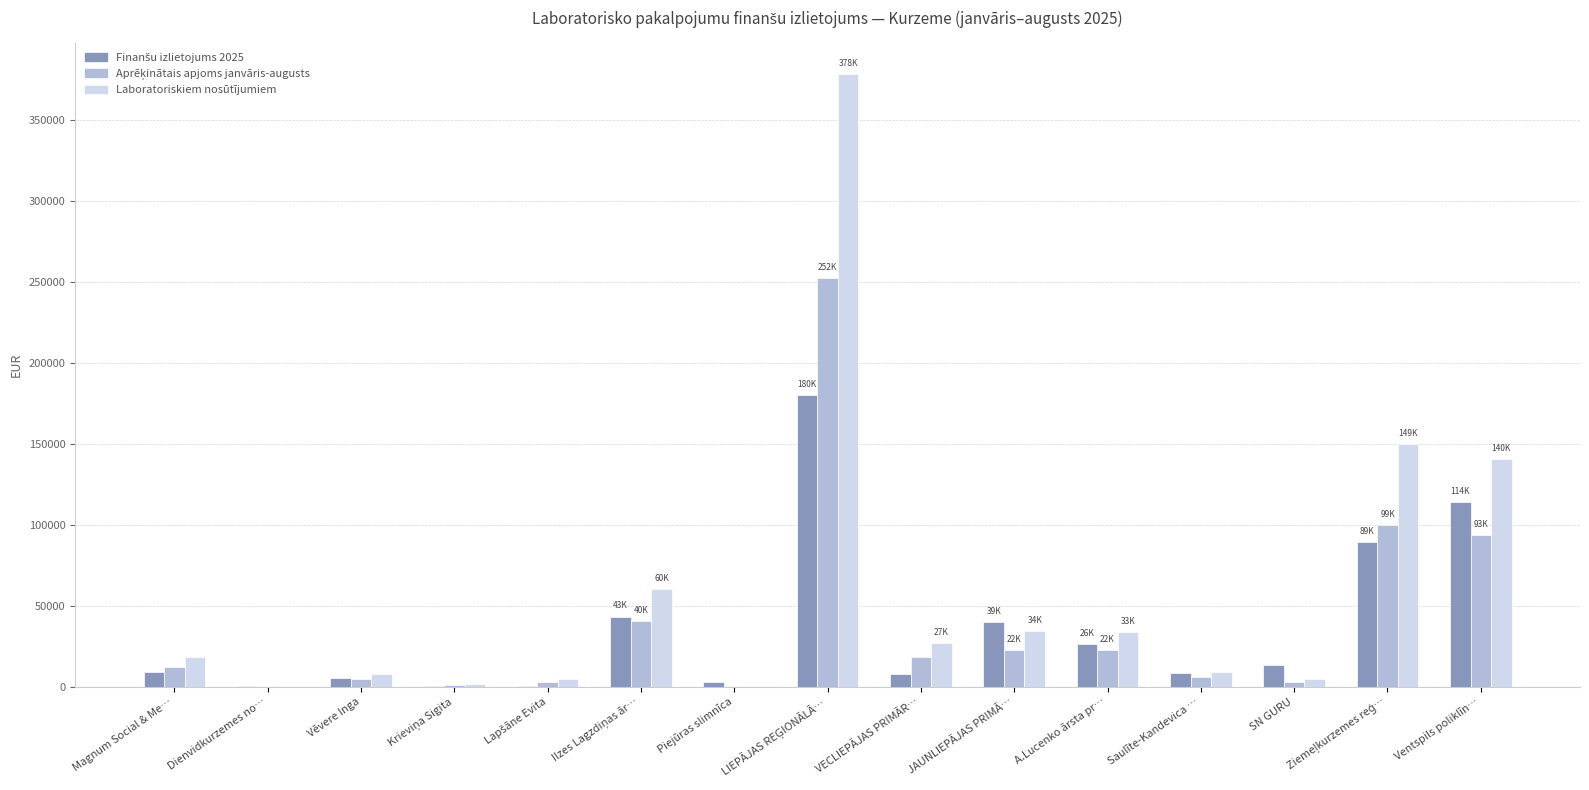

Which series has the largest total across all categories?

Laboratoriskiem nosūtījumiem